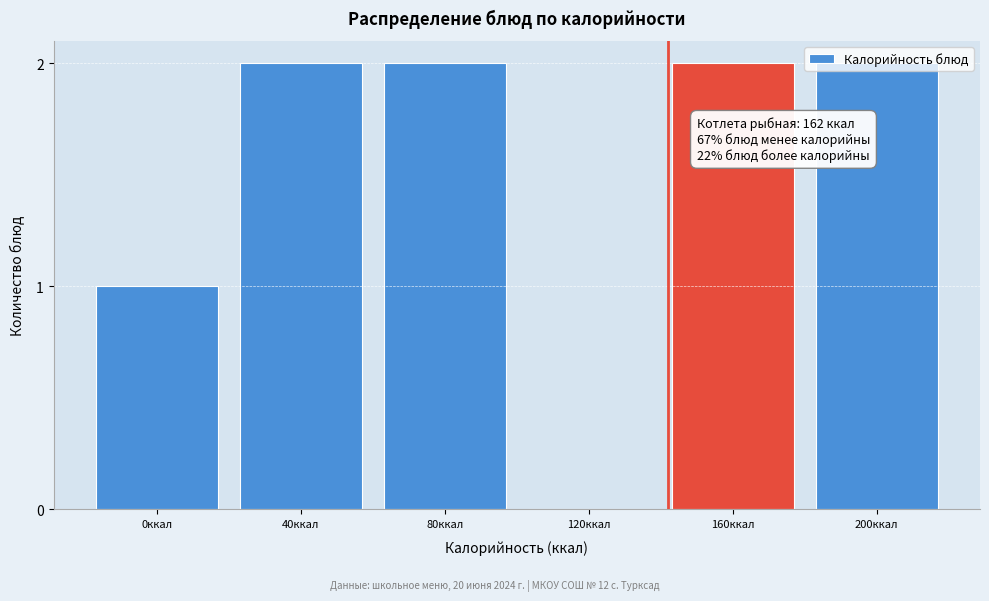

What is the sum of all values?

9